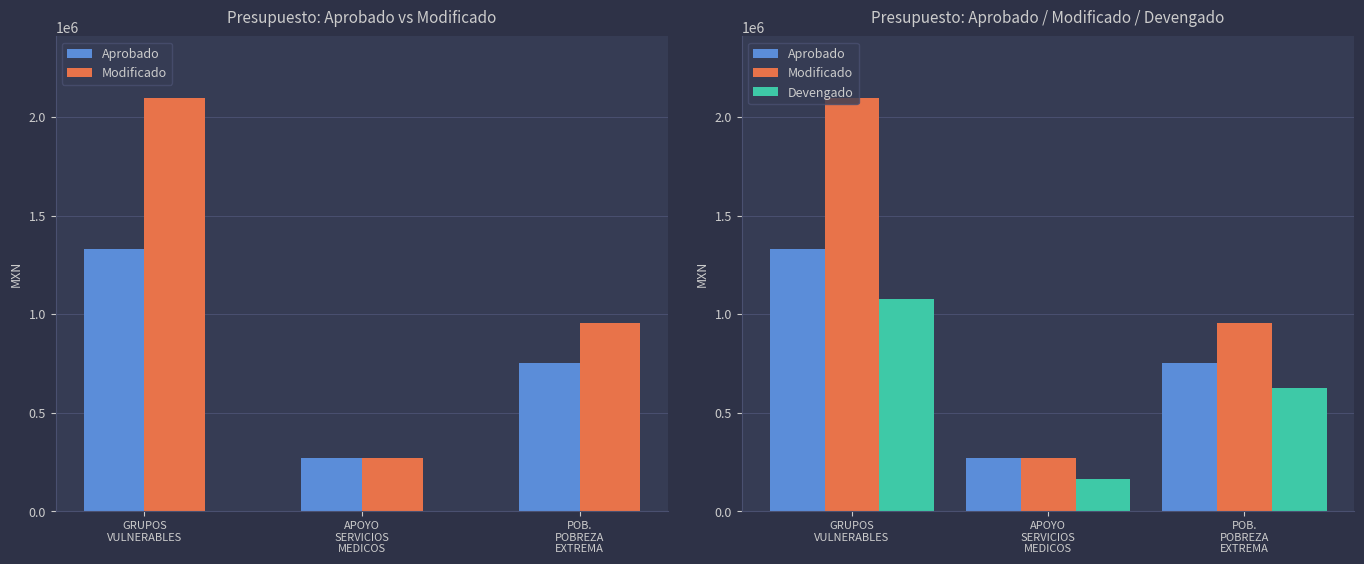

What is the minimum value shown in the chart?

160787.2